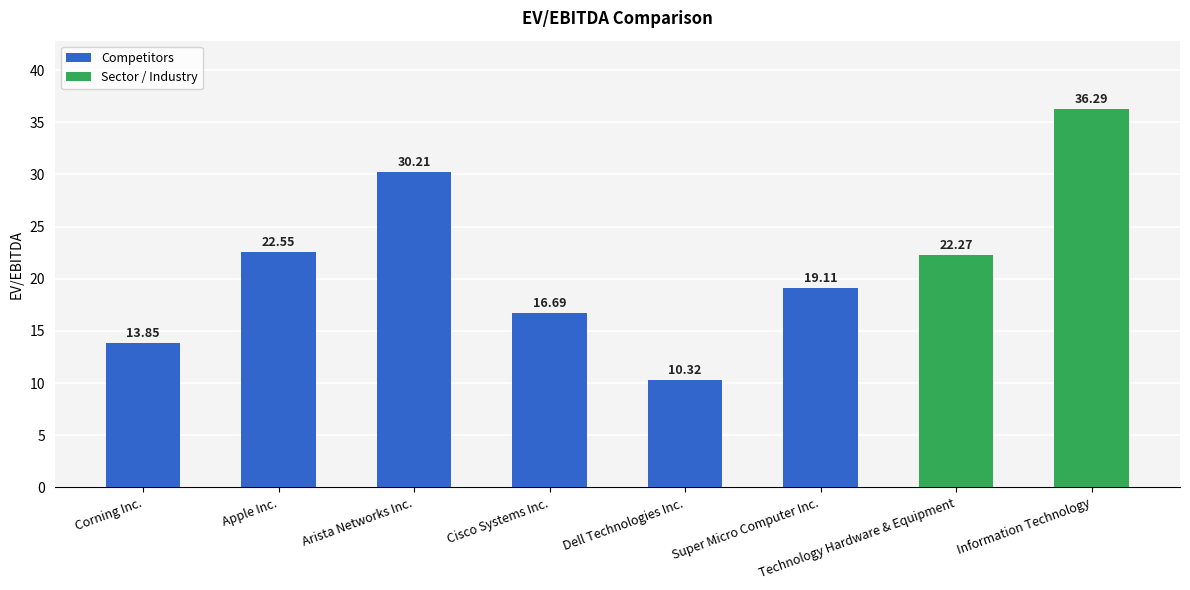

What is the change in value from Cisco Systems Inc. to Dell Technologies Inc.?

-6.4